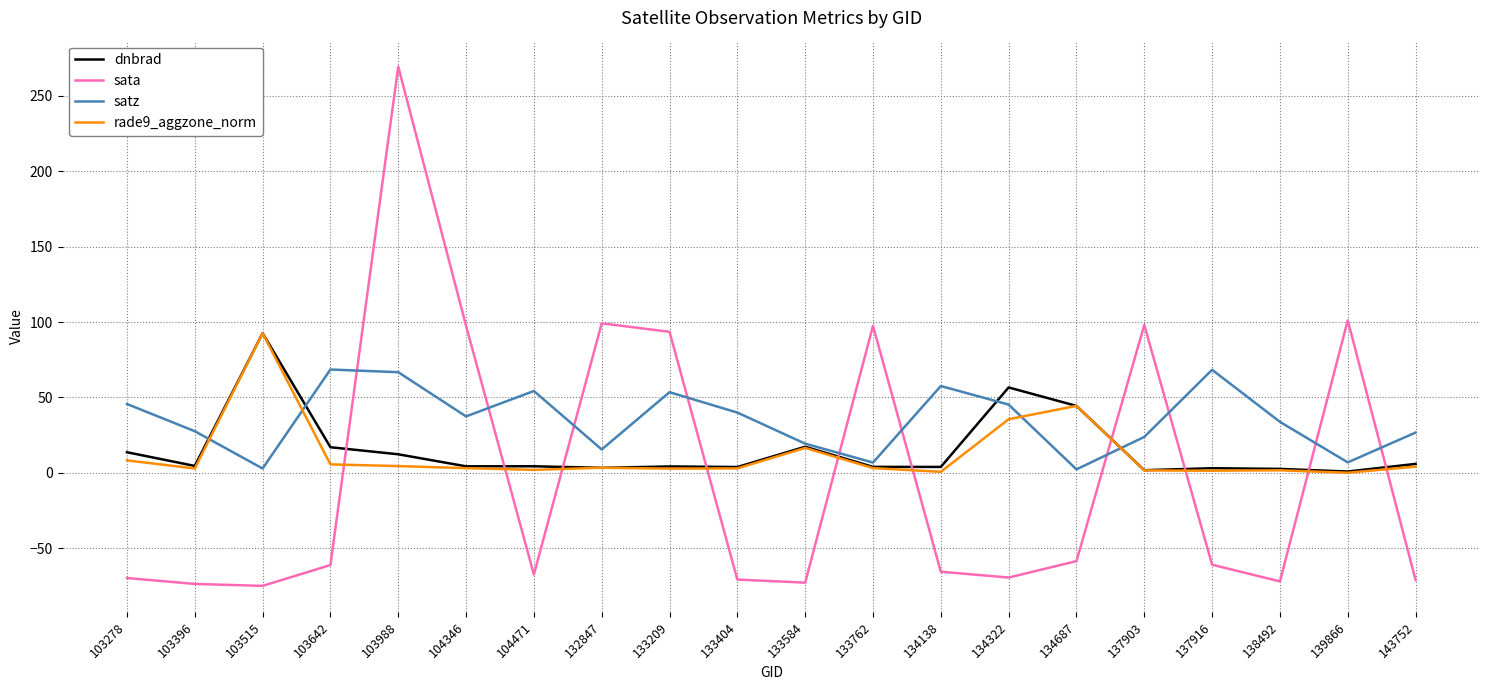

At which label is dnbrad closest to 46?

134687